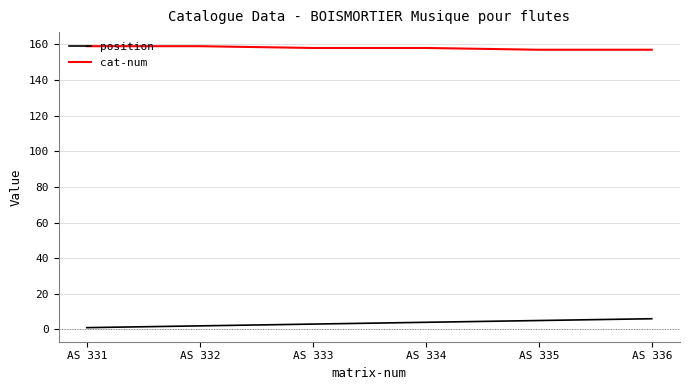

List the series in order of their overall mean, lowest first.

position, cat-num